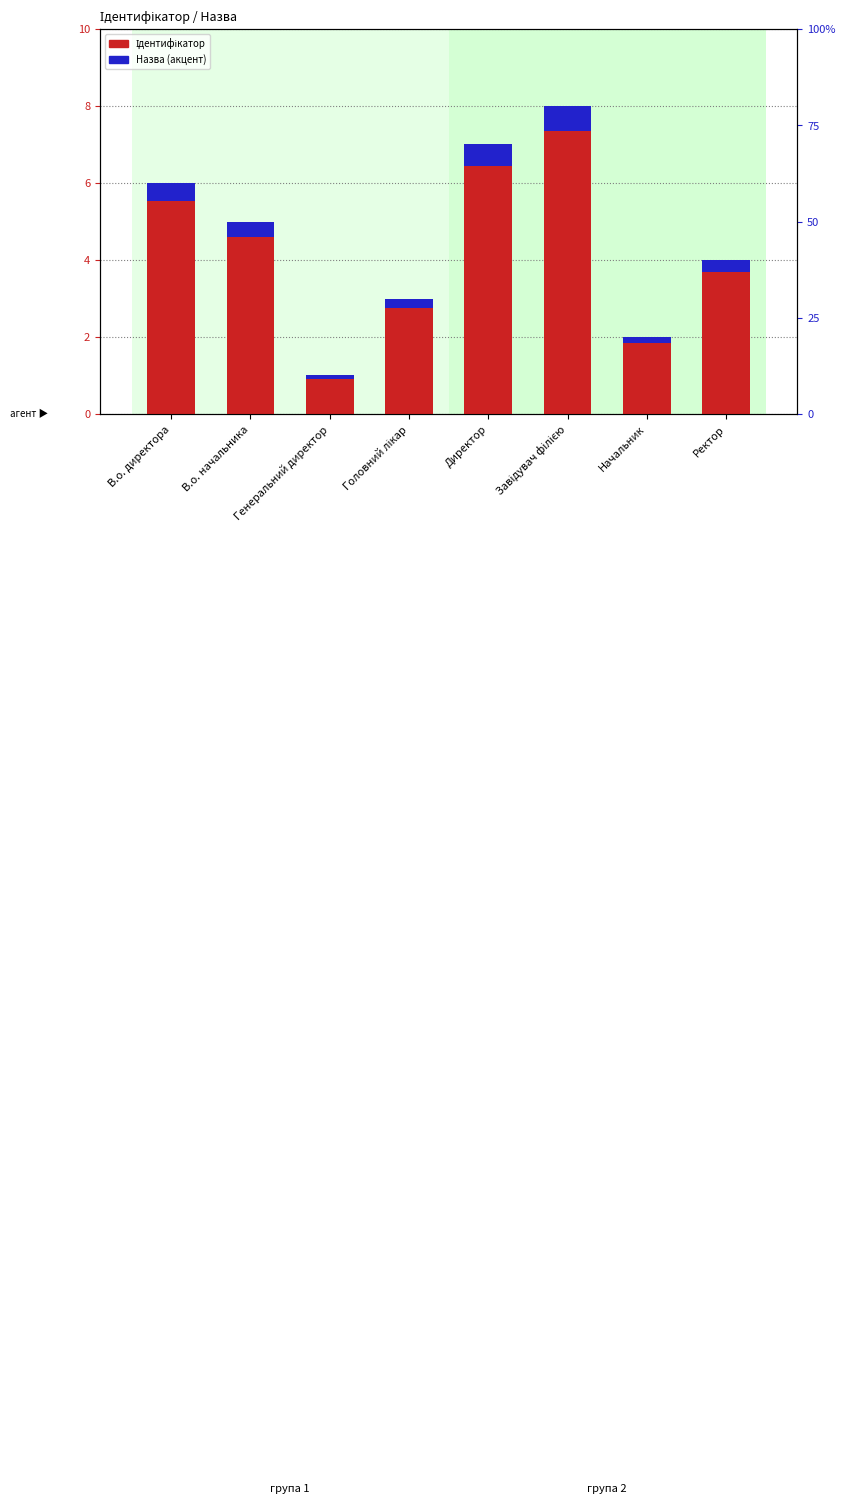

Which series has the widest spread of values?

Ідентифікатор